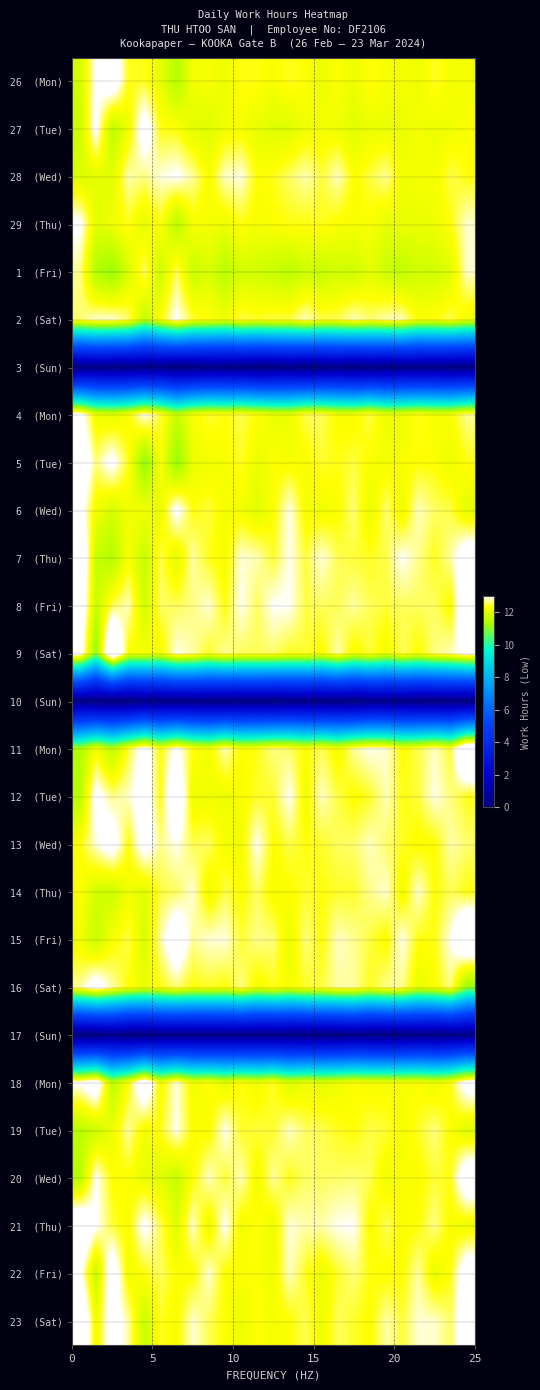

What is the maximum value shown in the chart?

14.3